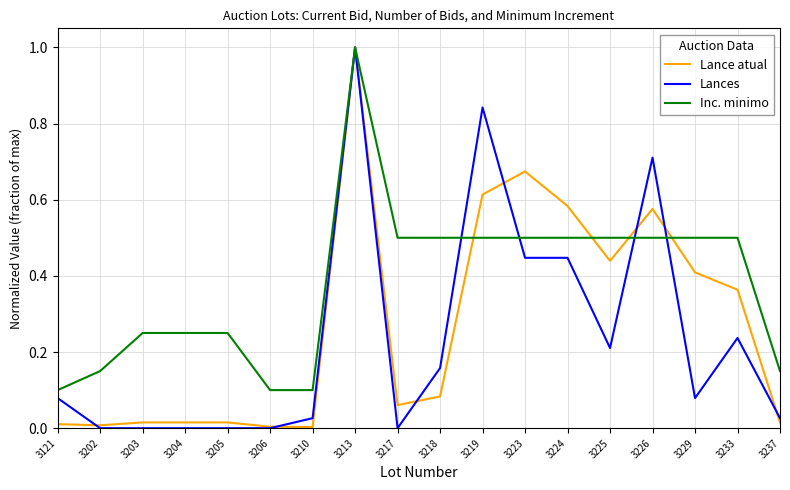

What is the highest value of the Lances series?

1.0